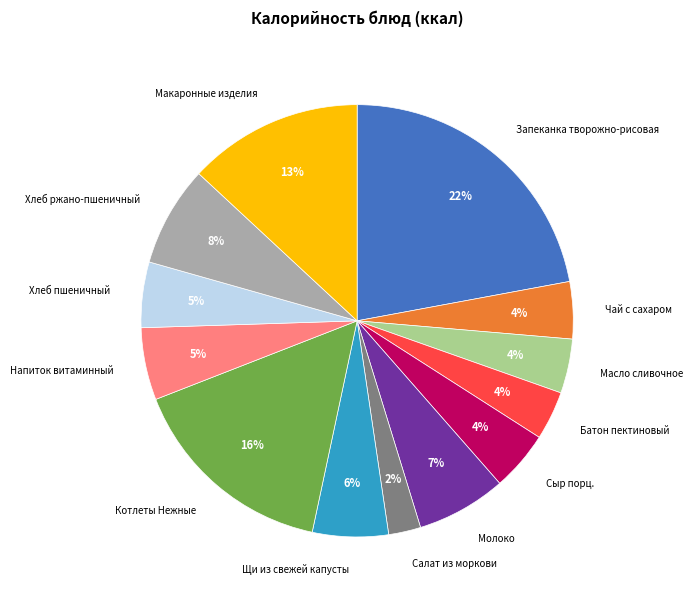

To the nearest percent, what is the average slice percentage?

8%